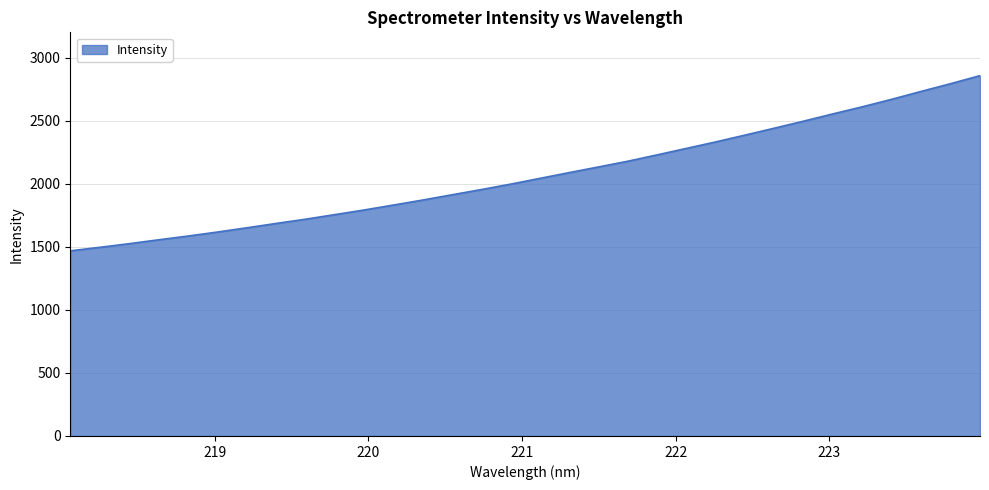

What is the difference between the maximum and minimum values?

1389.0